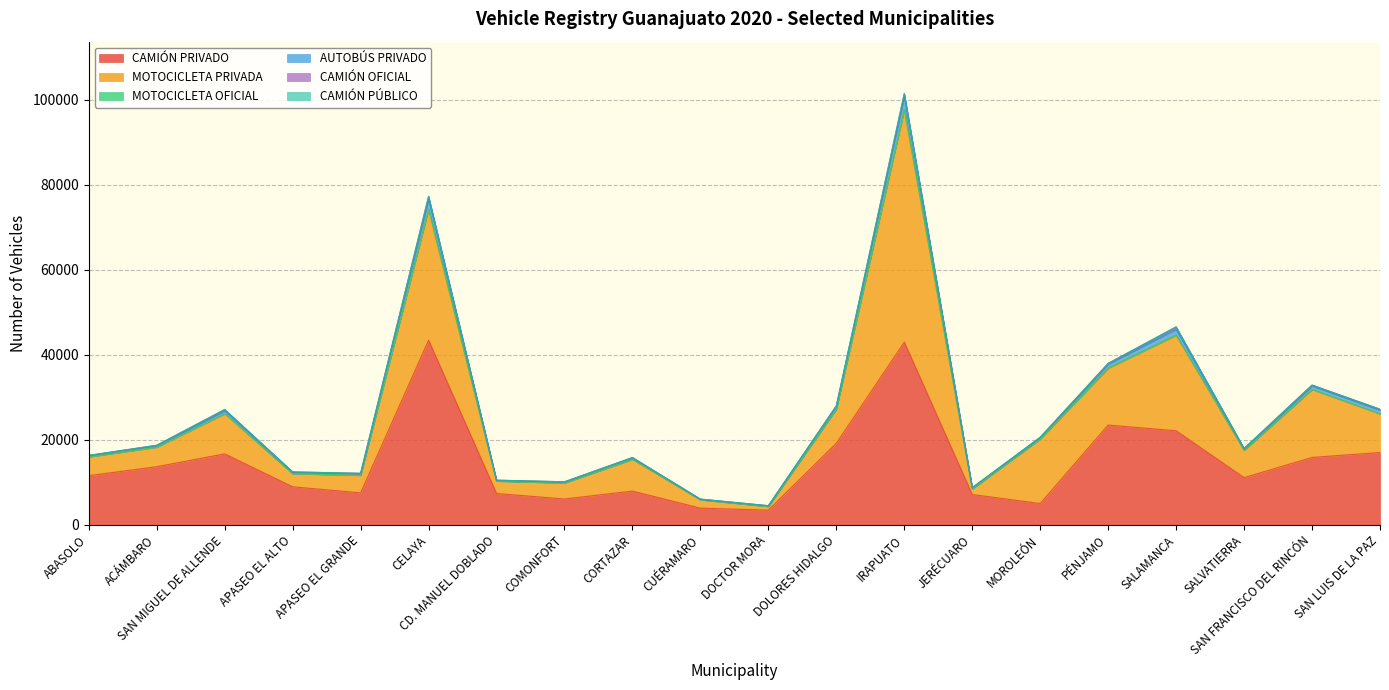

What is the average value of the AUTOBÚS PRIVADO series?

656